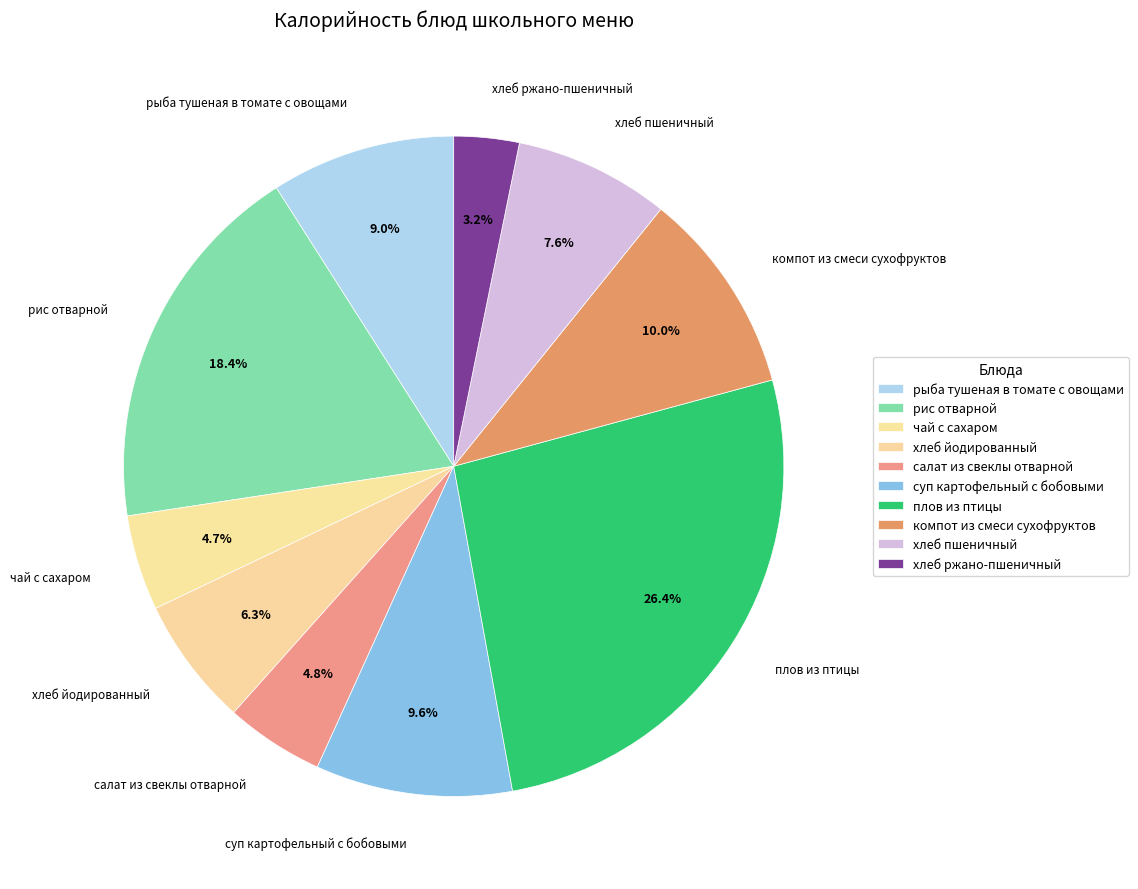

How many segments does this pie chart have?

10